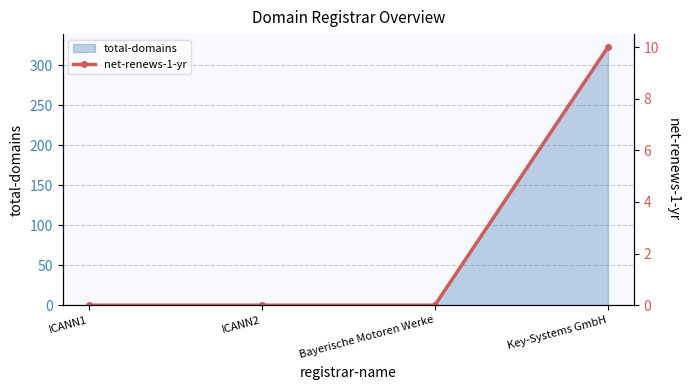

The value at ICANN1 is 0. True or false?

True